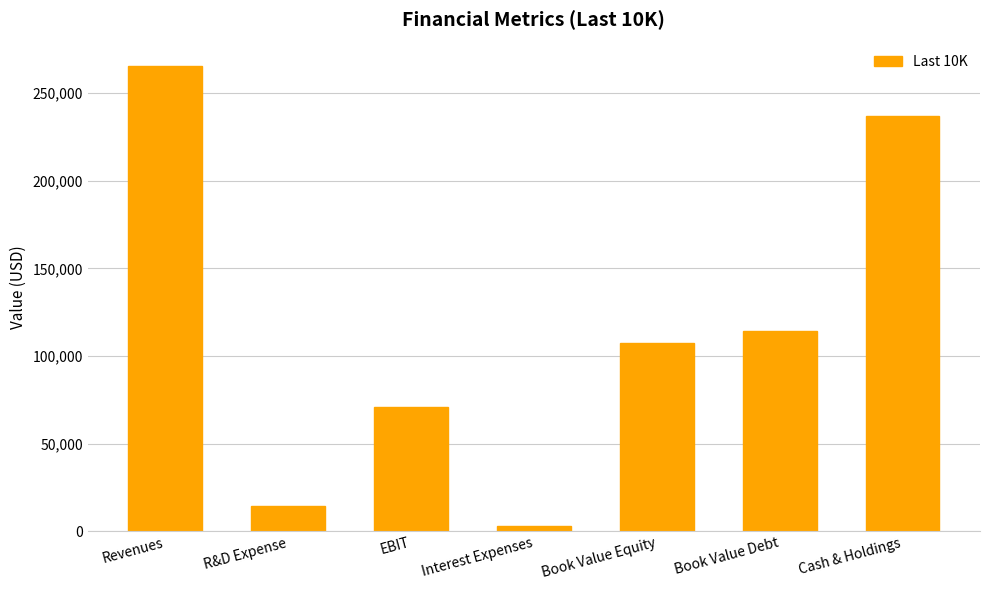

How many values are below 107147?

3